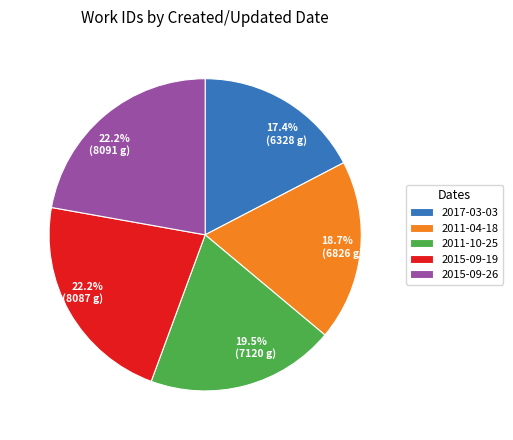

How many segments does this pie chart have?

5